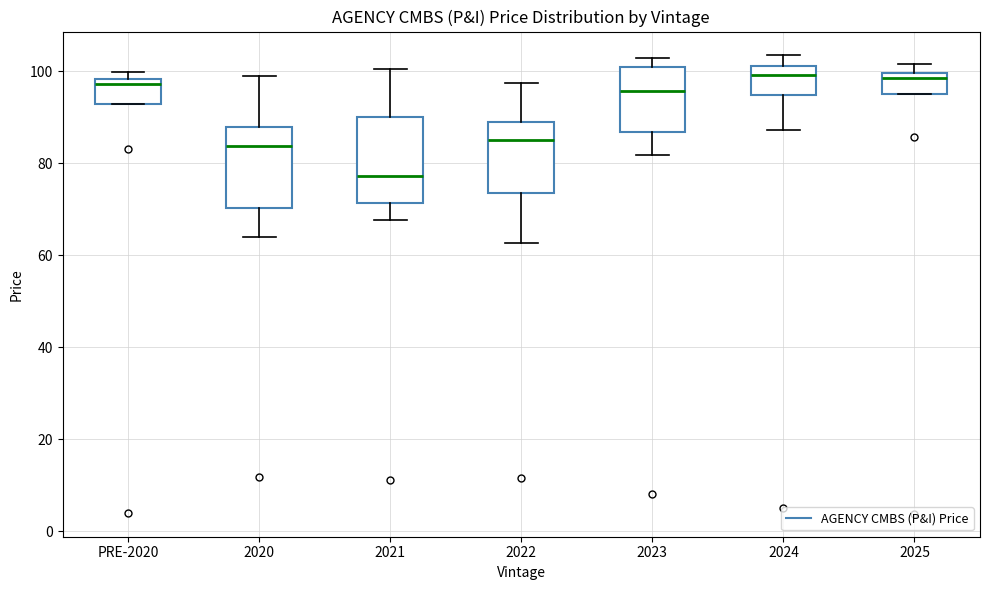

Which box has the lowest median line?

2021